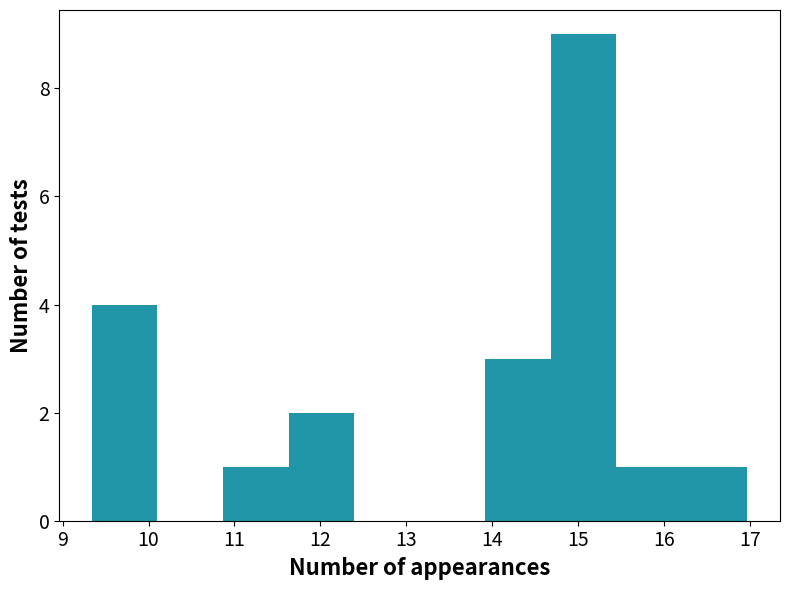

What is the height of the bar covering 16.2 to 17.0 on the x-axis? Neither the bar edges nor the heights are printed on the chart, so give them approximately, as read against the axes.

1